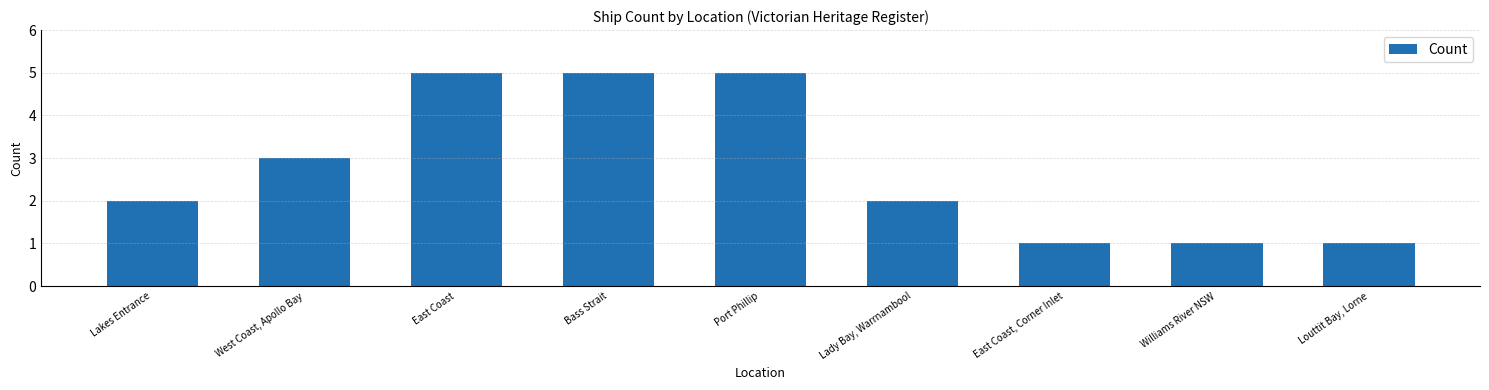

What is the label of the 4th bar from the left?

Bass Strait